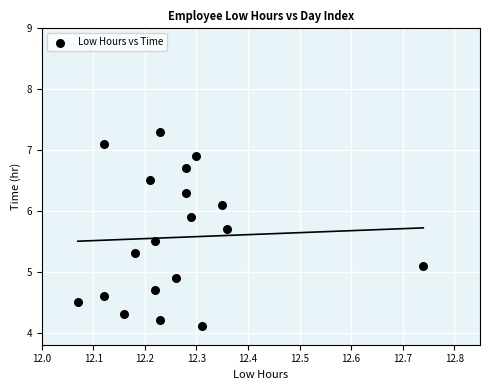

What is the range of Y values (max minus min)?

3.2